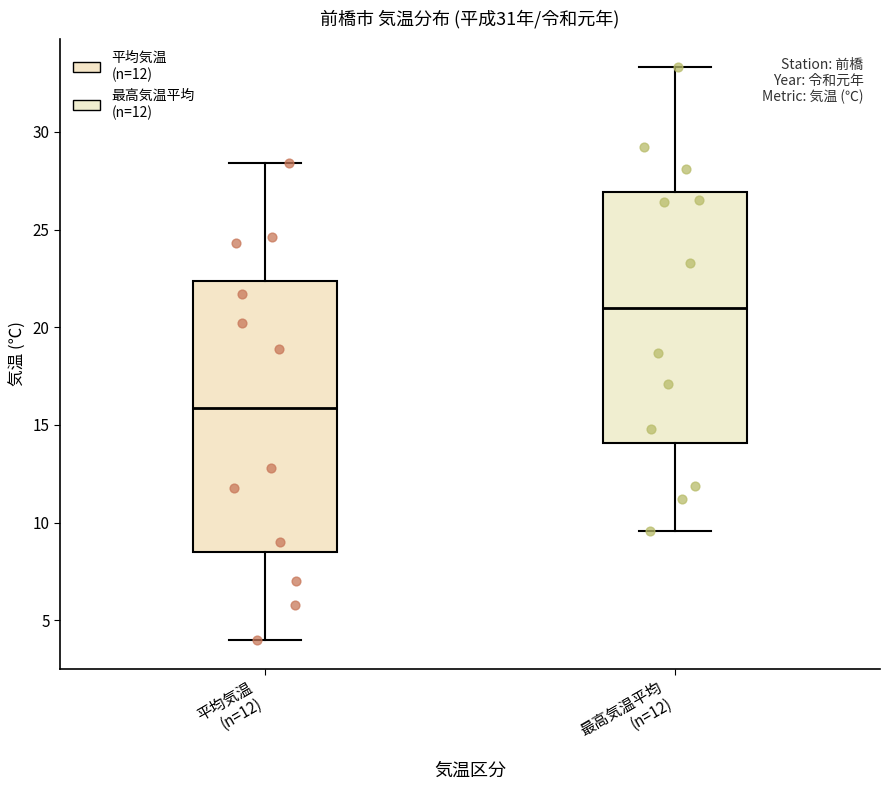

Which box has the lowest median line?

平均気温 (n=12)